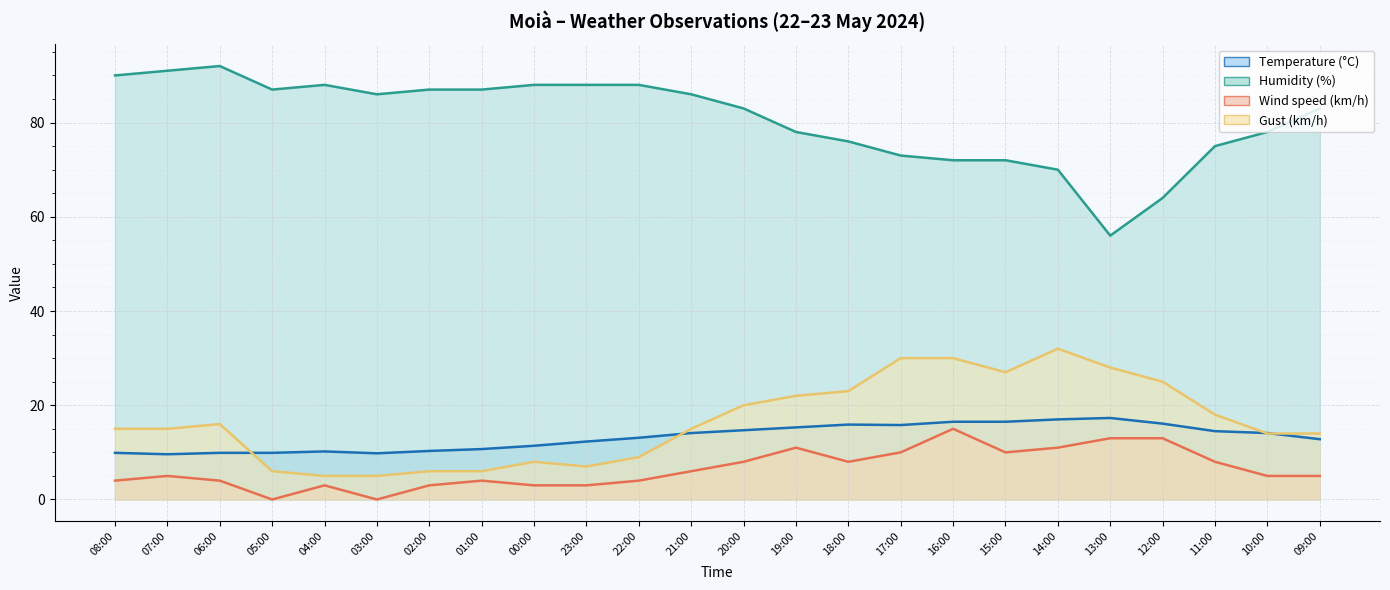

What is the value of the Wind speed (km/h) point at the 8th from the left?

4.0